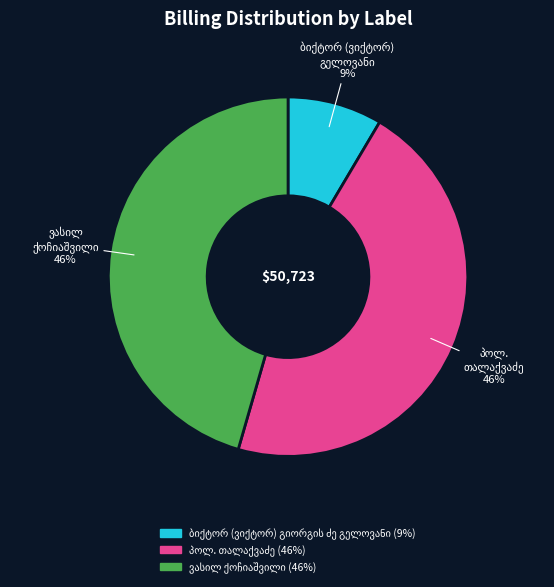

Does any single category account for the majority?

No